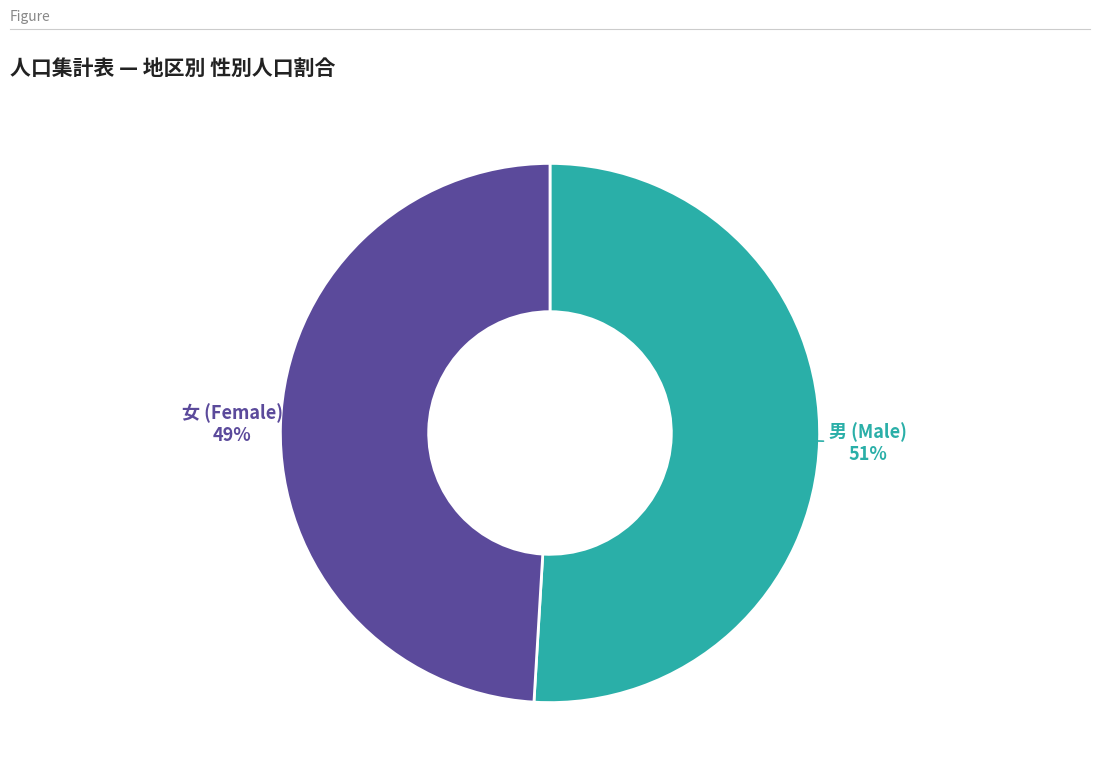

How many slices are in this pie chart?

2